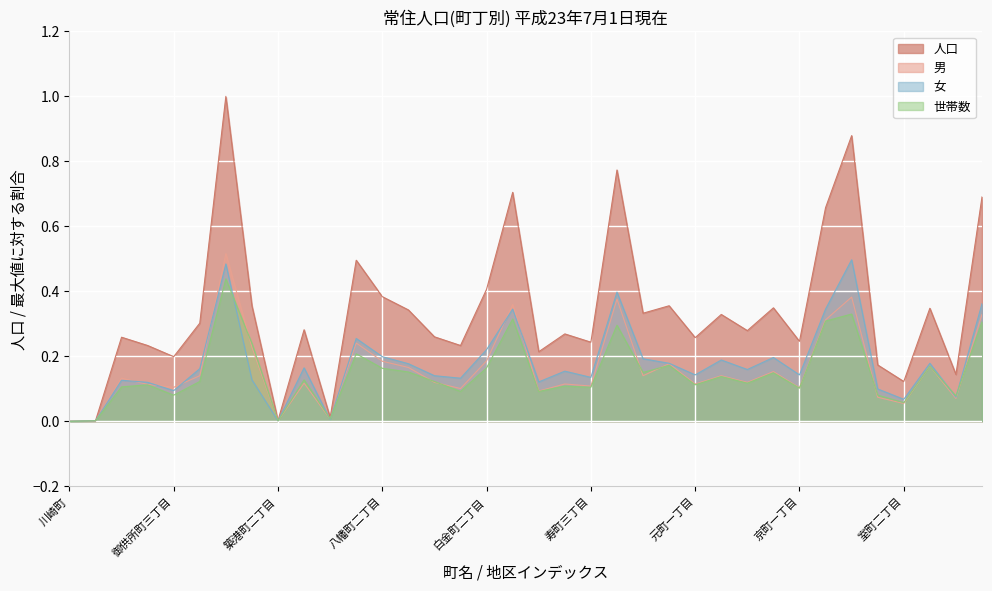

Between 本町三丁目 and 築港町二丁目, which is larger?

本町三丁目